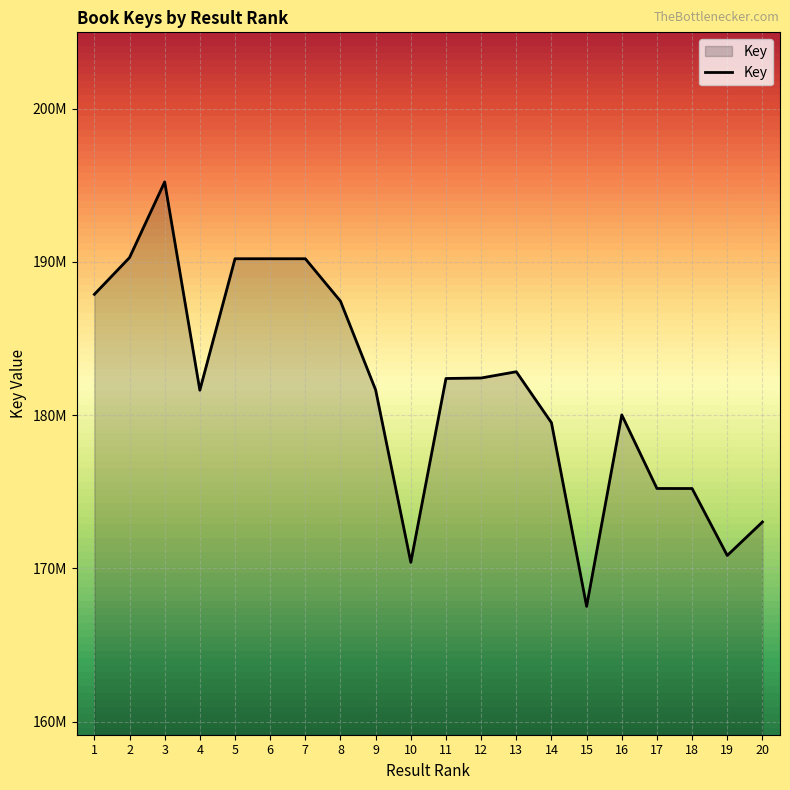

The chart shows a value of 37001816 at 13. True or false?

False